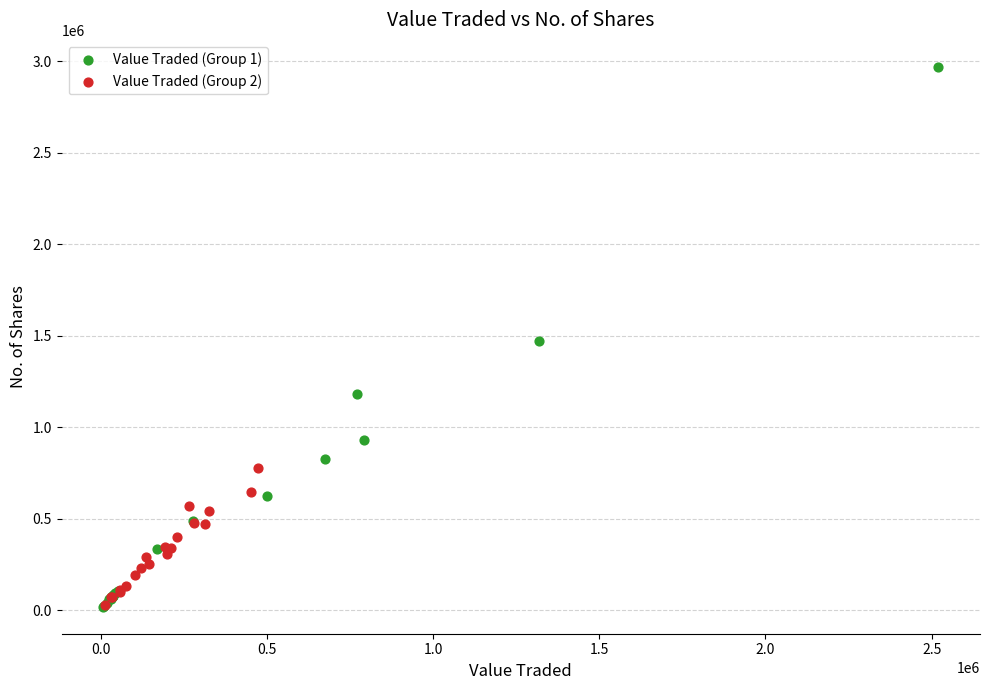

Which series has the widest spread of Y values?

Value Traded (Group 1)